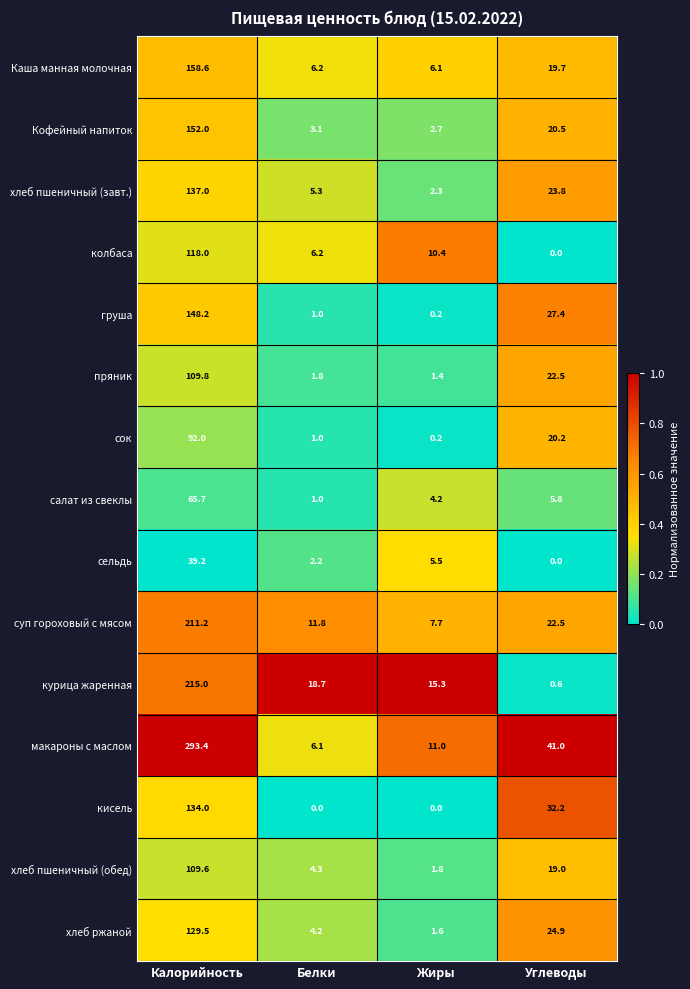

The value of груша at Белки is 1.0. True or false?

True